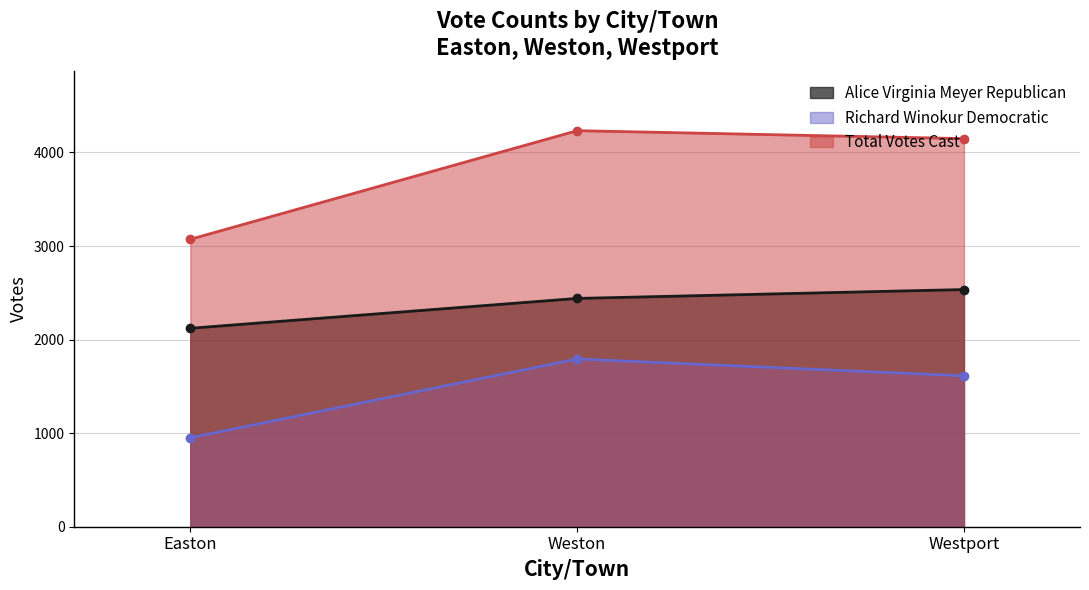

What are all the series names shown in the legend?

Alice Virginia Meyer Republican, Richard Winokur Democratic, Total Votes Cast